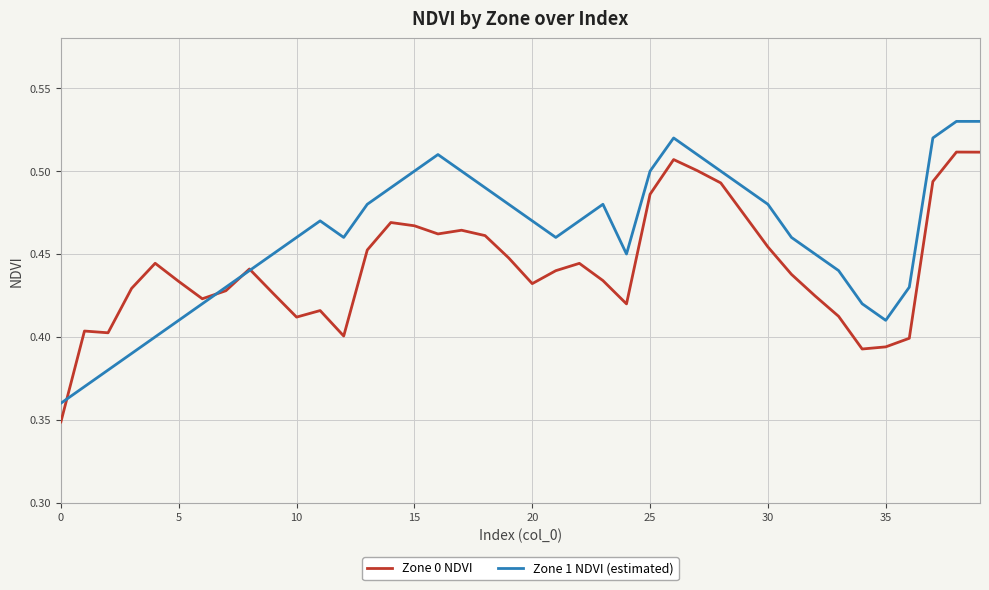

Which series has the largest range (max minus min)?

Zone 1 NDVI (estimated)